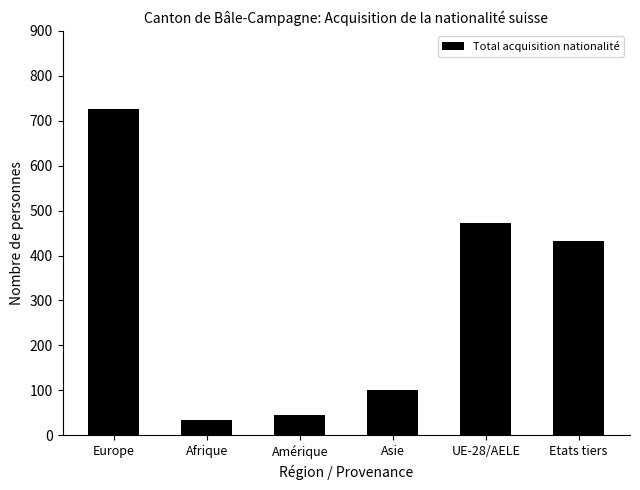

Approximately how many times larger is the value at Afrique compared to Etats tiers?

0.1